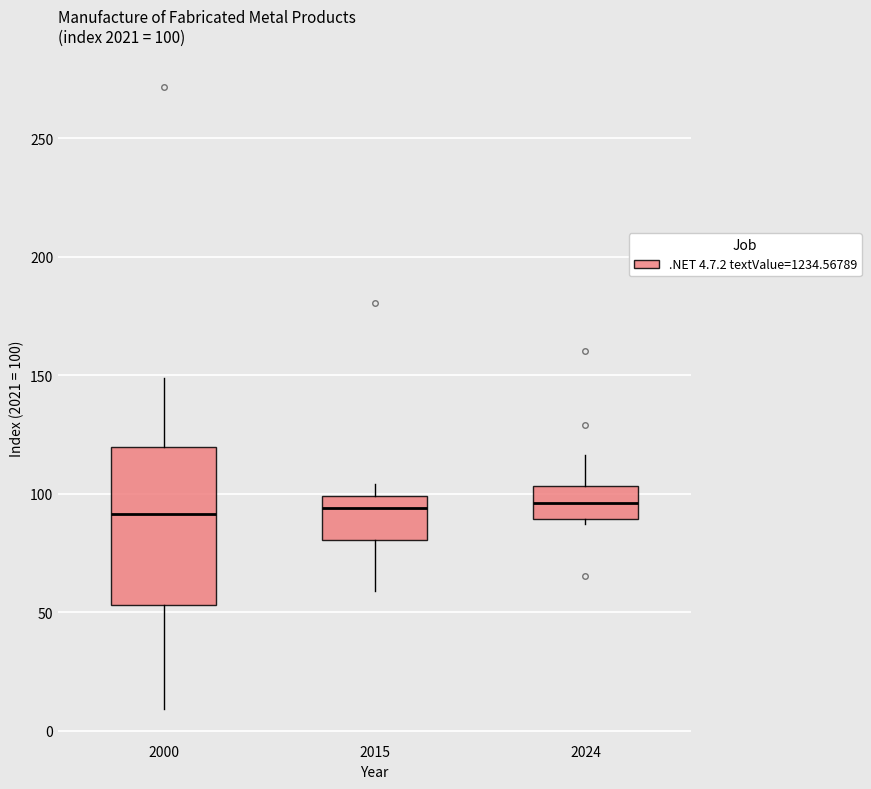

Comparing the boxes themselves (not the whiskers), which one is the tallest?

2000